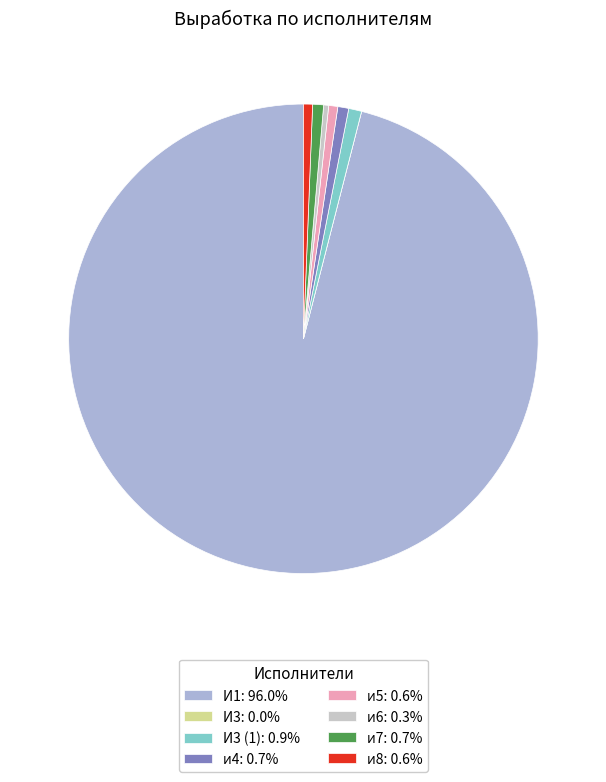

Which slice is the largest?

И1